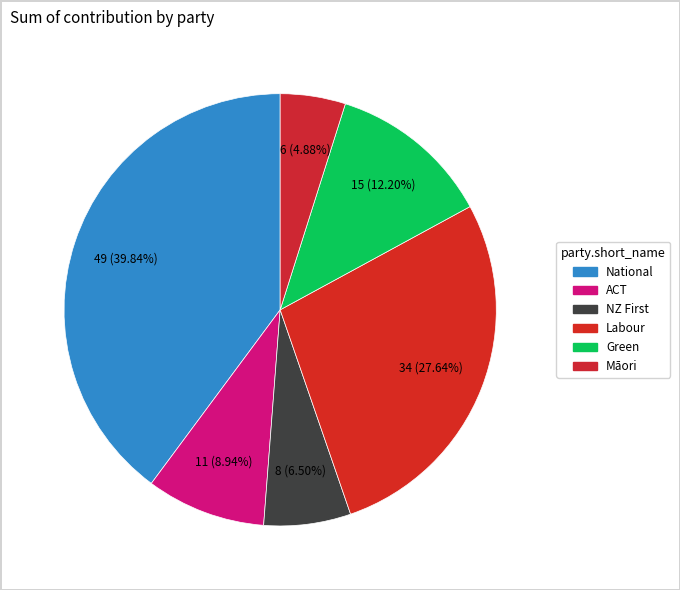

Between Māori and Labour, which is larger?

Labour